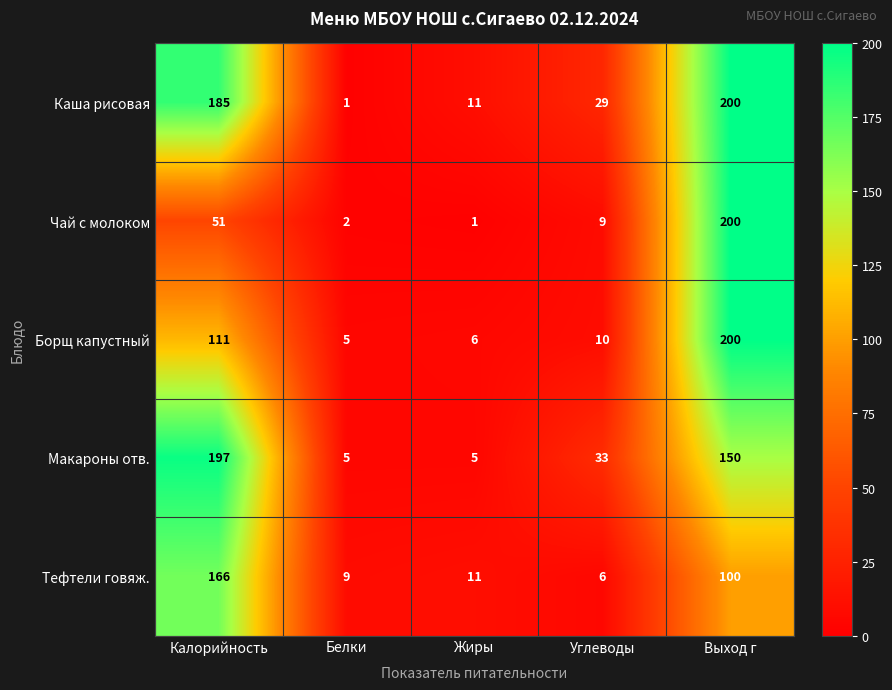

How many categories are shown in the chart?

5